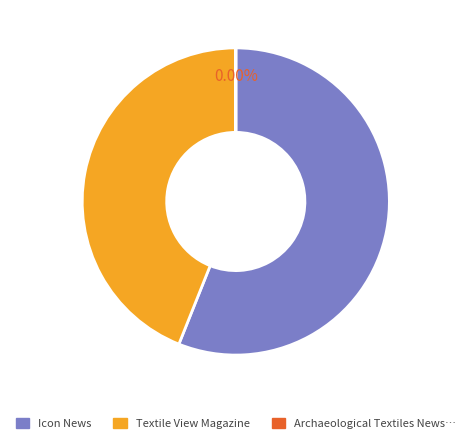

Is there a majority slice in this chart?

Yes